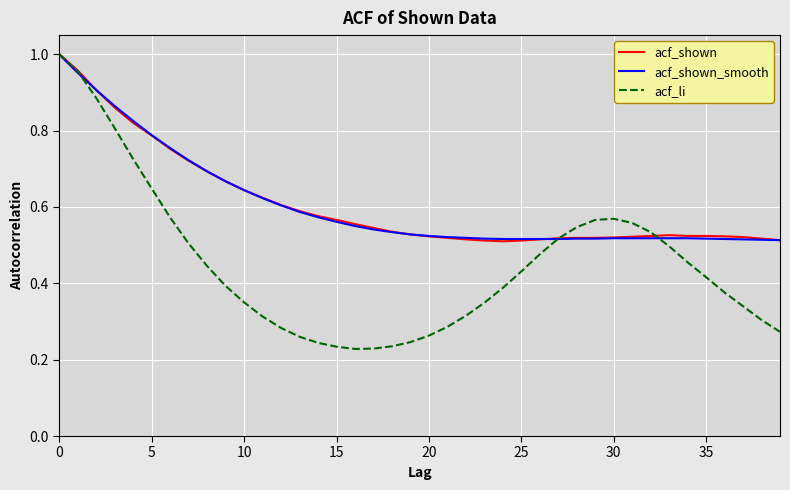

In acf_shown, how many points are lower than both neighbors (excluding endpoints)?

1